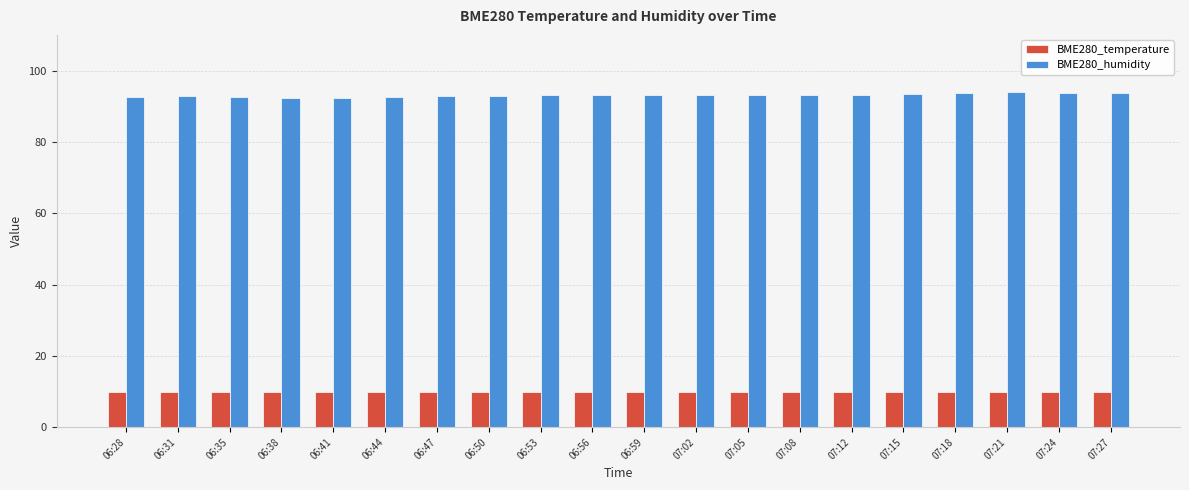

Count the number of data series in this chart.

2